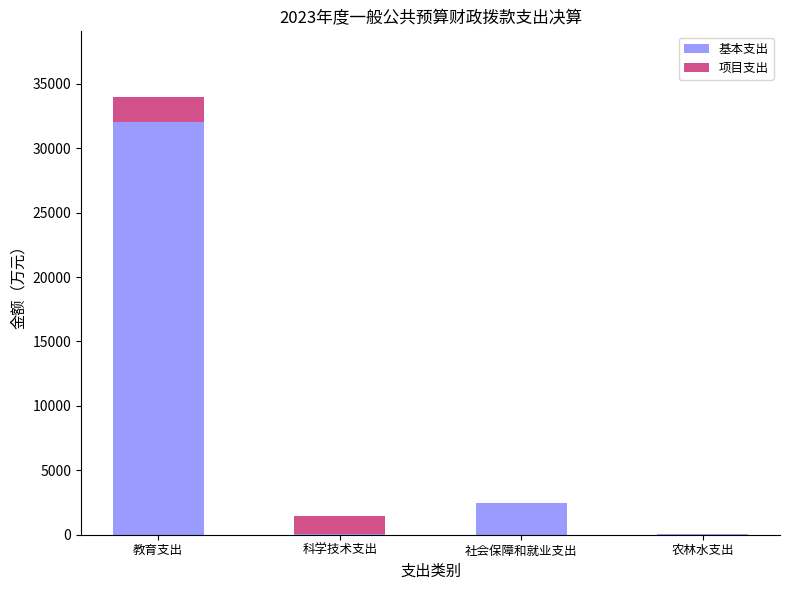

At which label does 基本支出 reach its peak?

教育支出